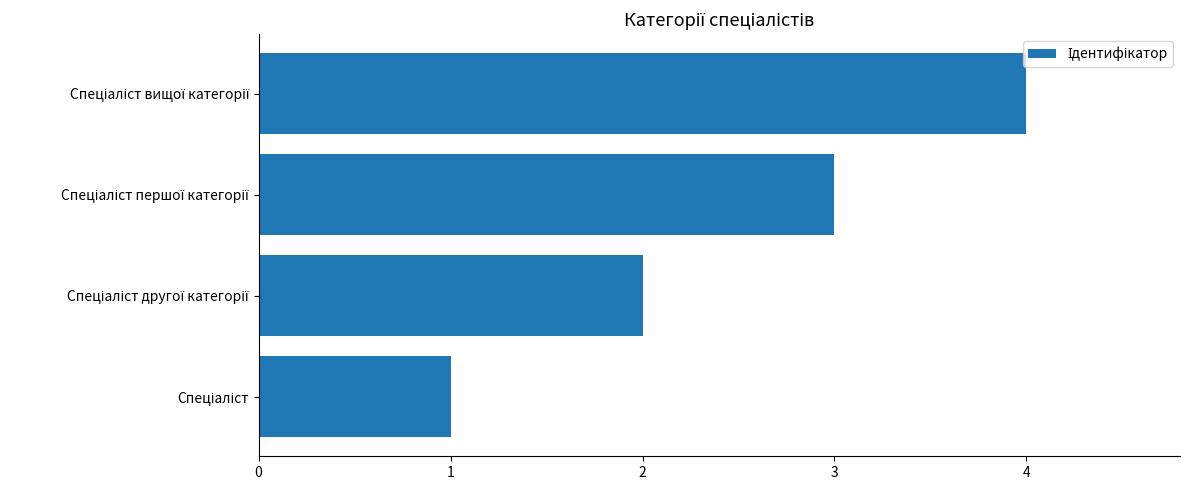

What is the greatest value displayed?

4